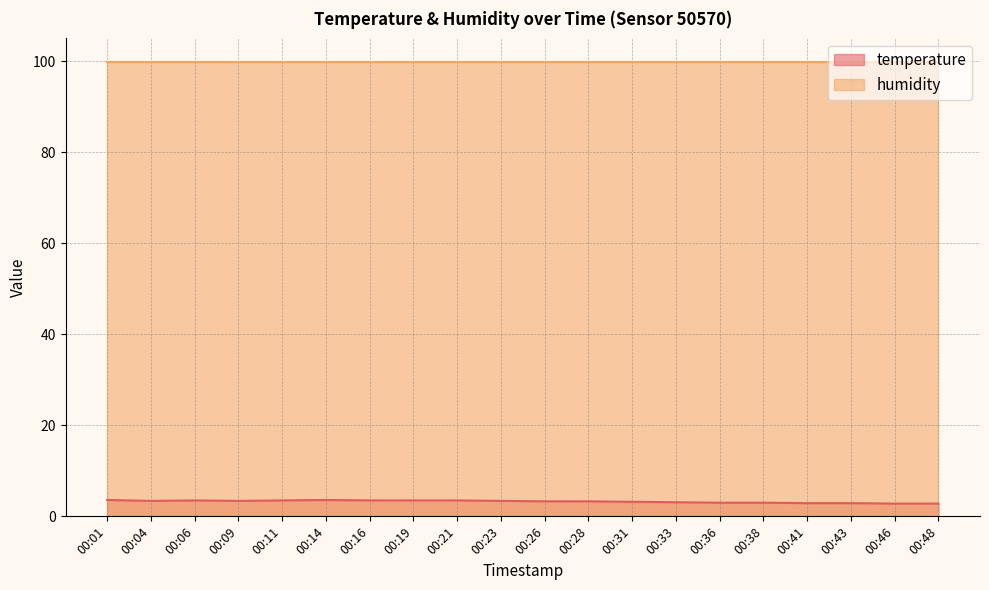

Is it true that the value at 00:16 is 1.0?

False